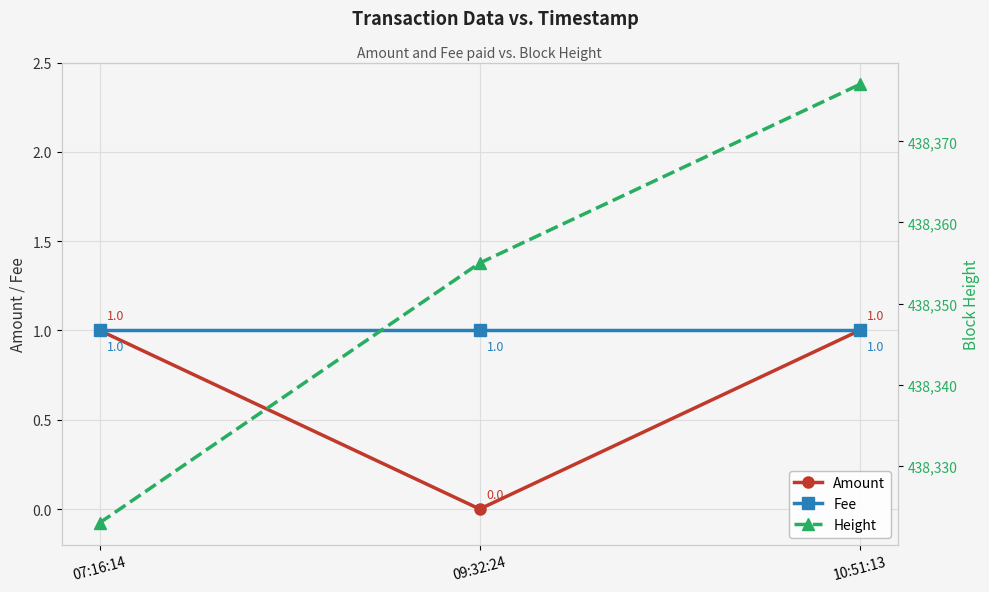

Reading left to right, list all the values displayed in this chart.

Amount: 1	0	1
Fee: 1	1	1
Height: 438323	438355	438377